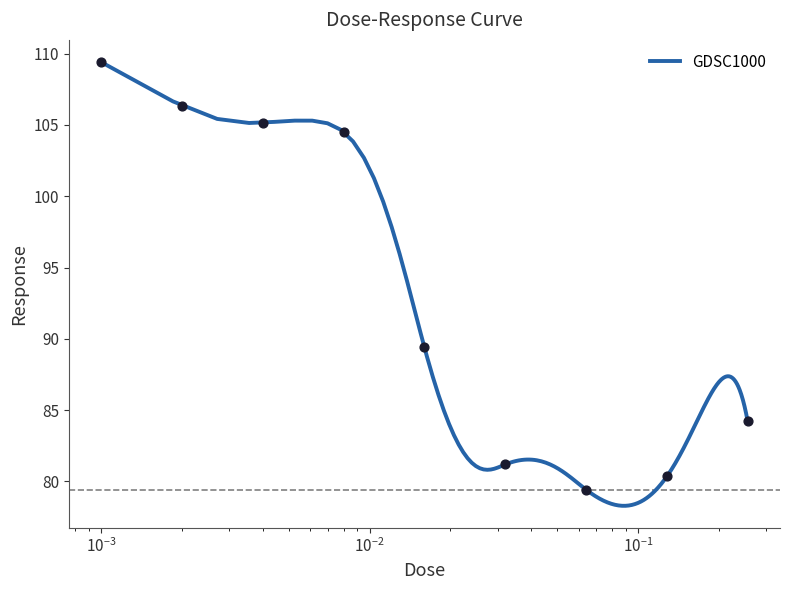

What is the lowest value of the GDSC1000 series?

78.3